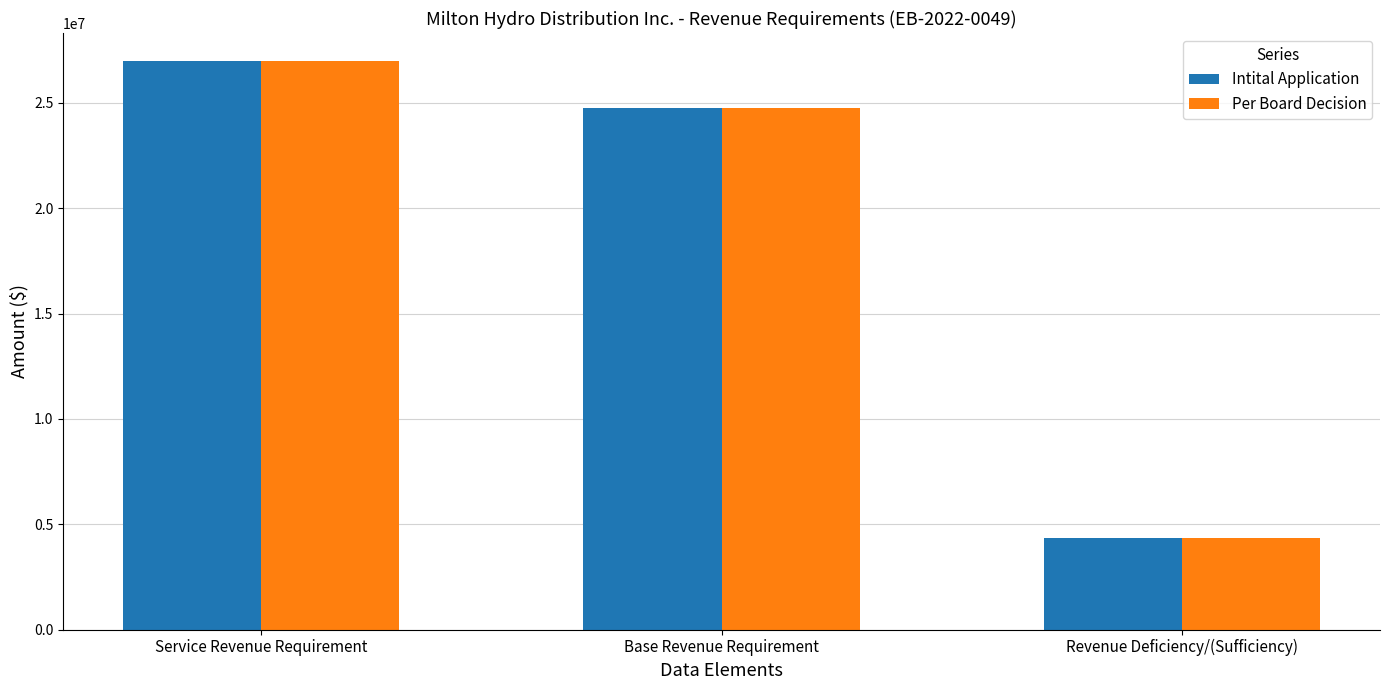

At which label does Per Board Decision reach its minimum?

Revenue Deficiency/(Sufficiency)